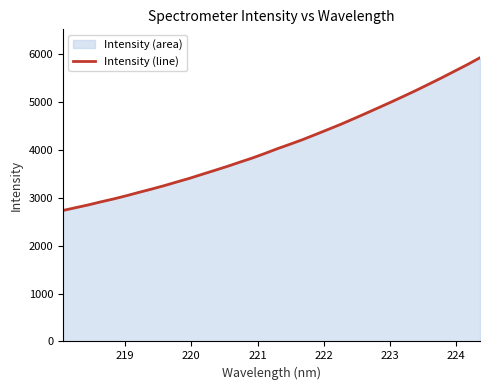

What is the maximum value shown in the chart?

5927.5